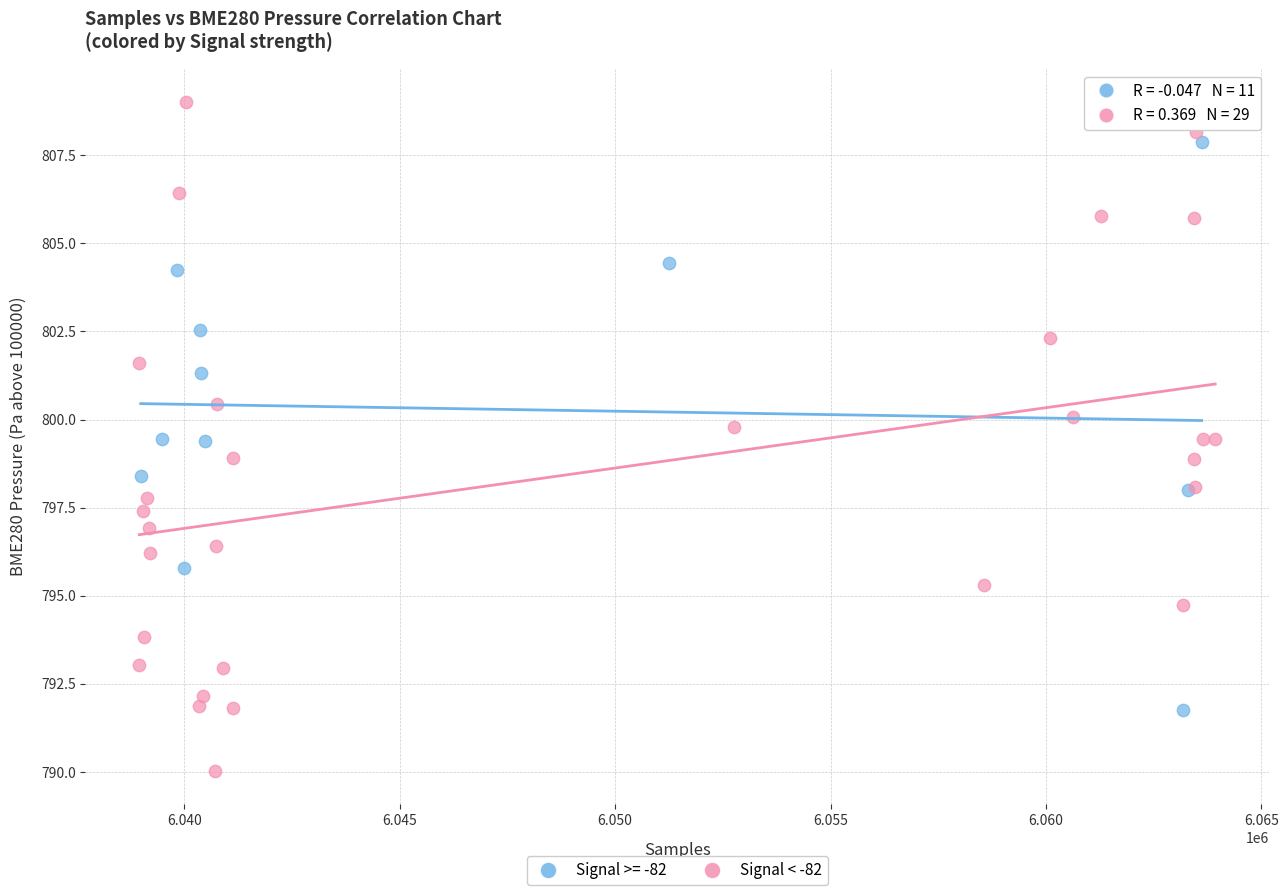

Which series contains the lowest Y value?

Signal < -82